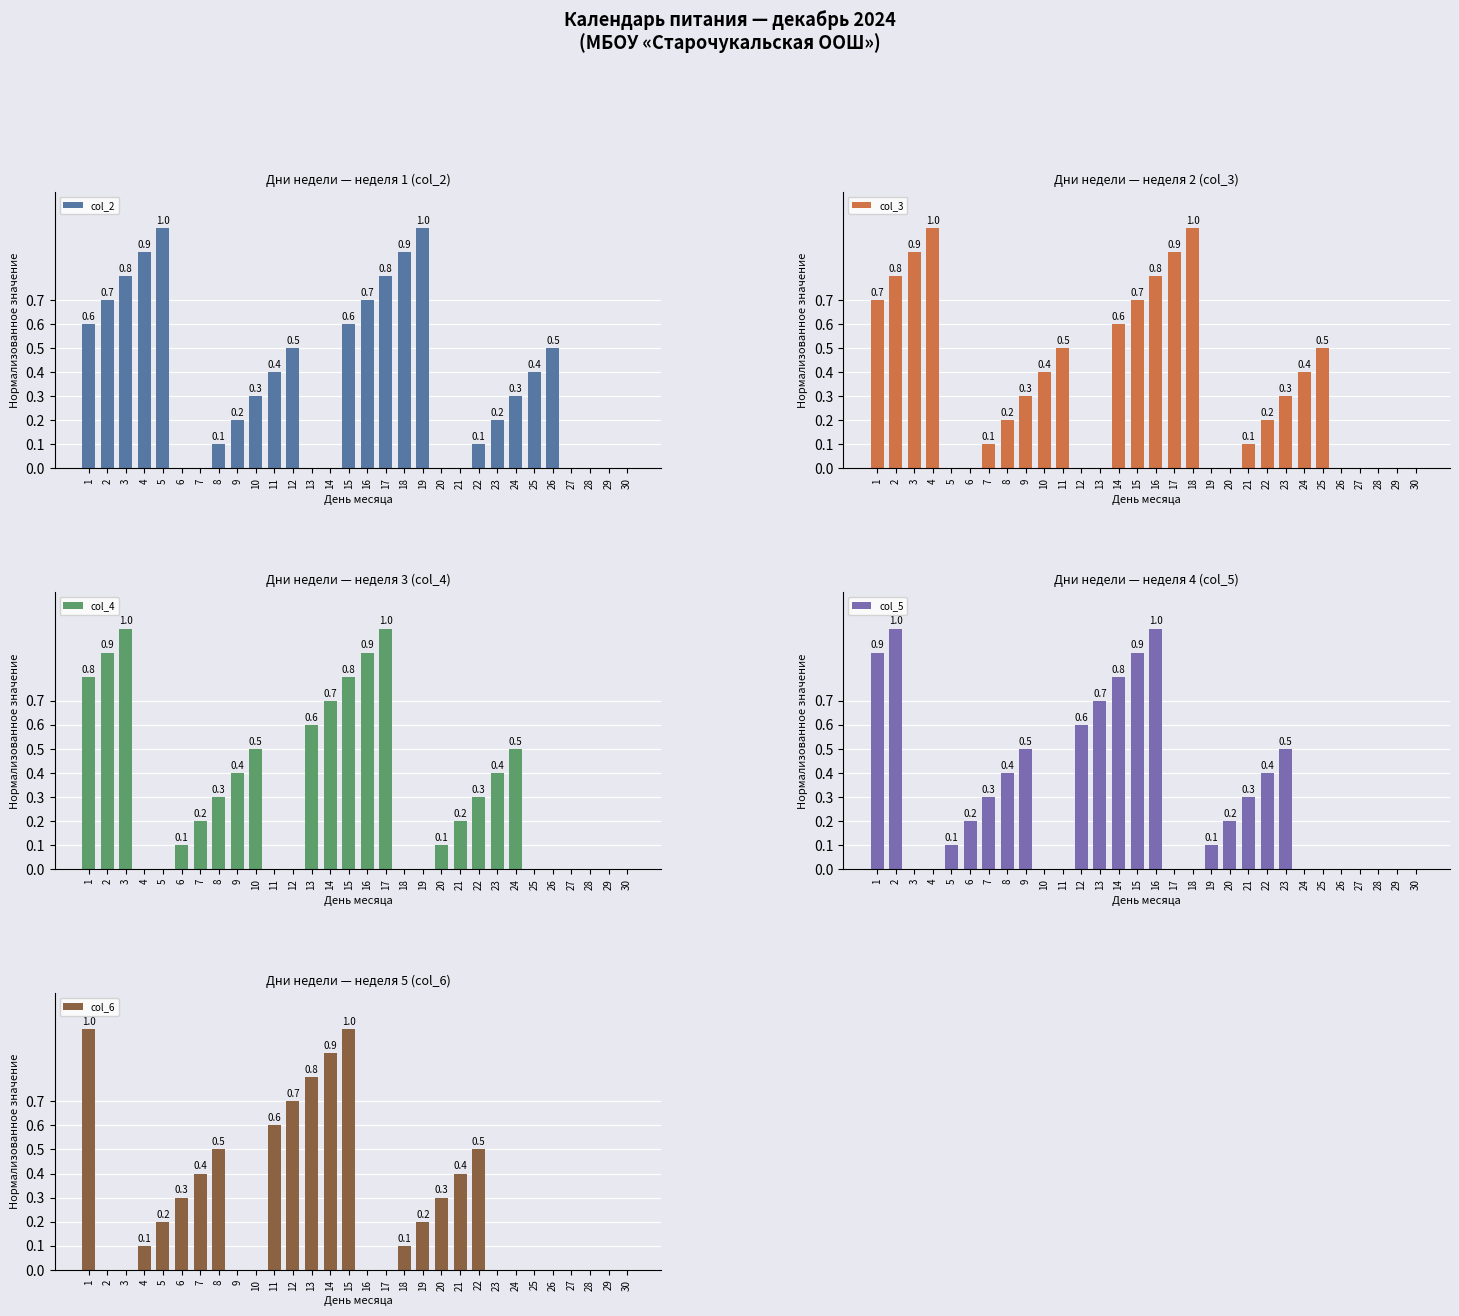

What is the sum of all col_5 values?

8.9